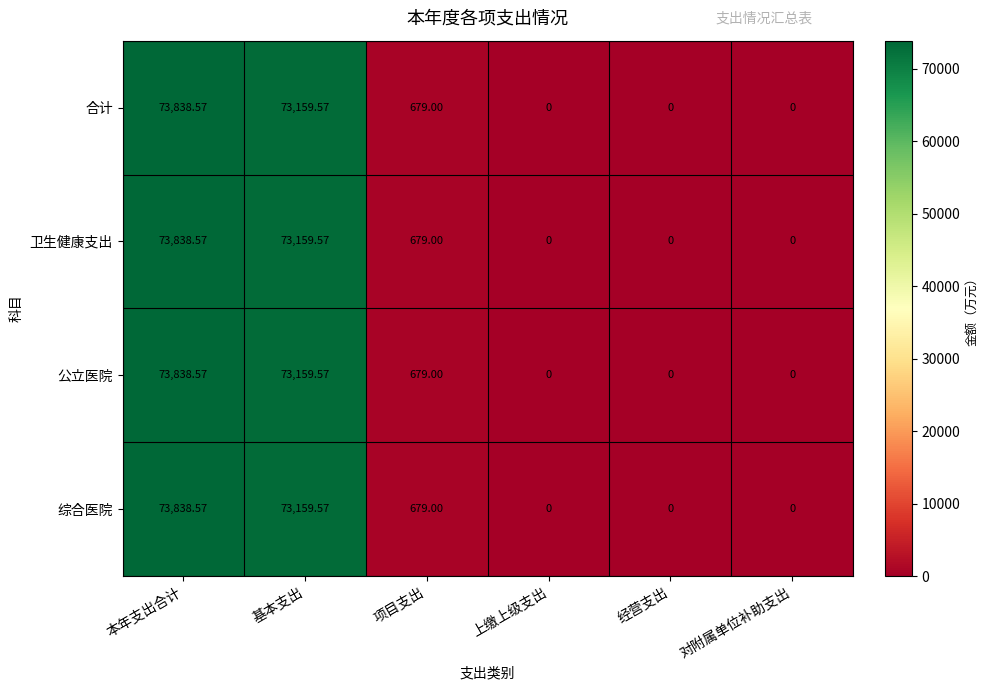

At which label is 卫生健康支出 closest to 36919?

项目支出